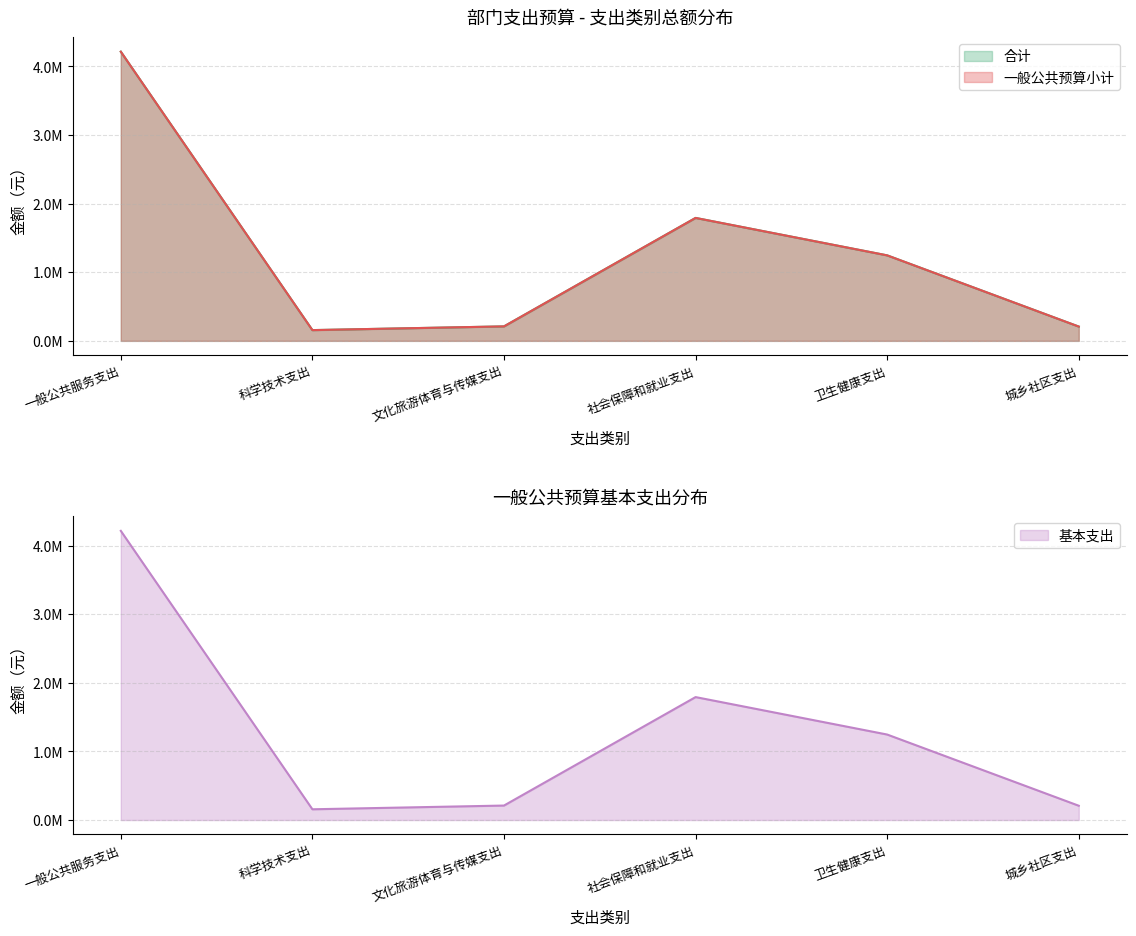

What is the difference between the maximum and second lowest values in the 合计 series?

4006664